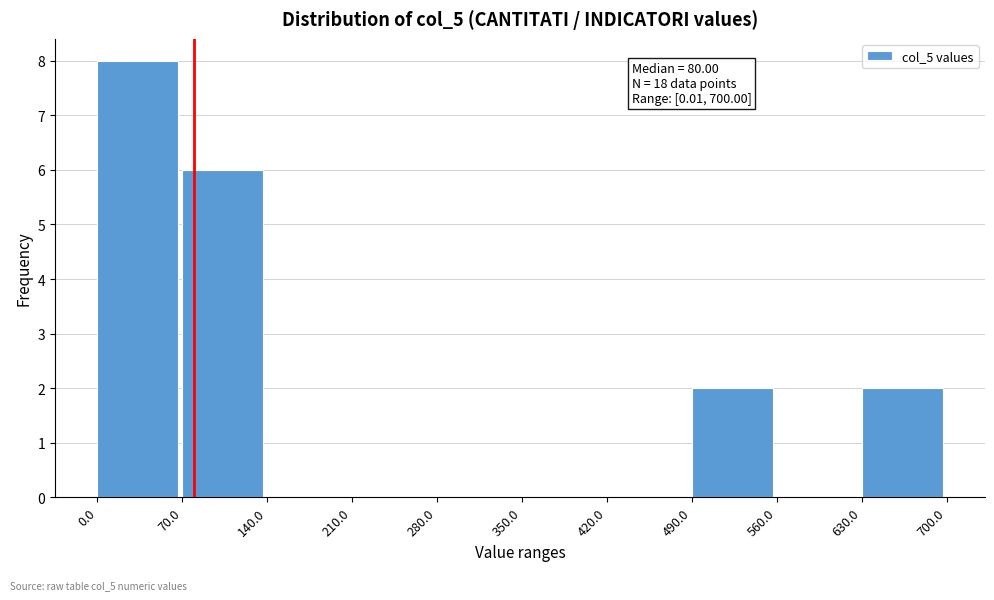

Over which range of the x-axis is the bar tallest?

0.0 to 70.0